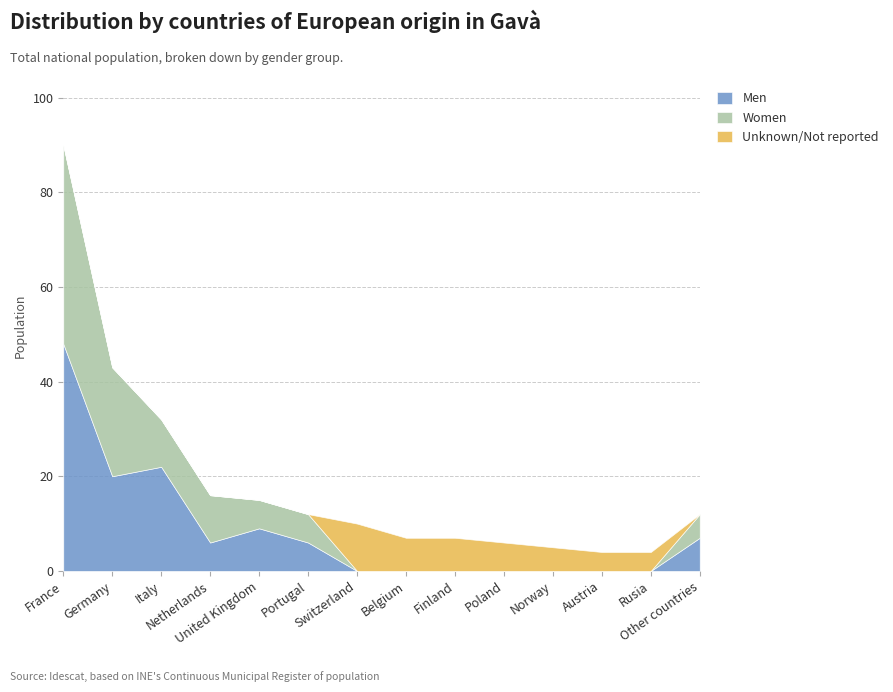

At which category is the sum across all series the highest?

France